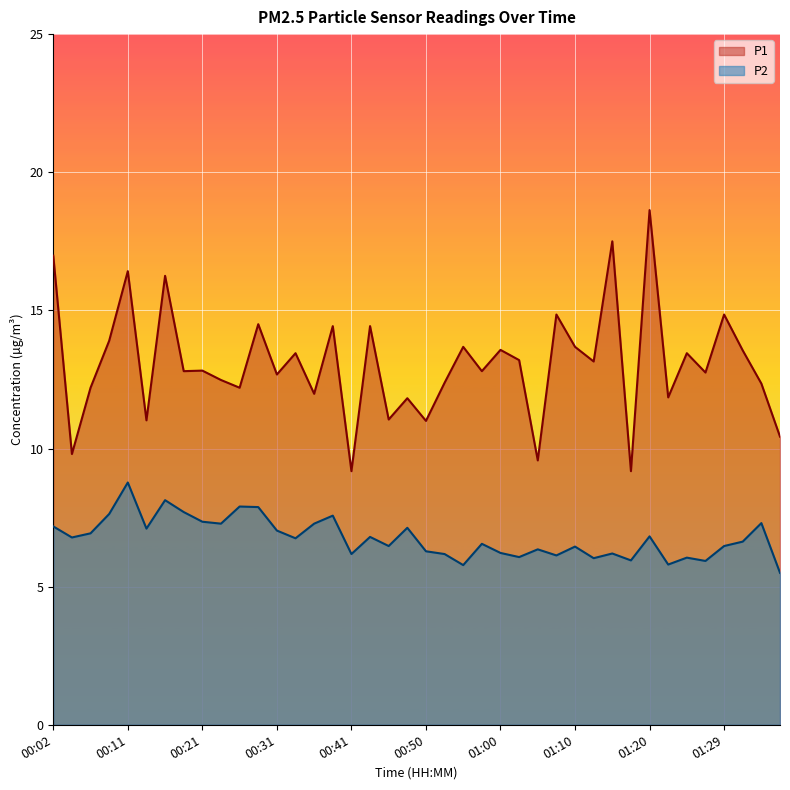

What is the label of the 9th point from the left?

00:21